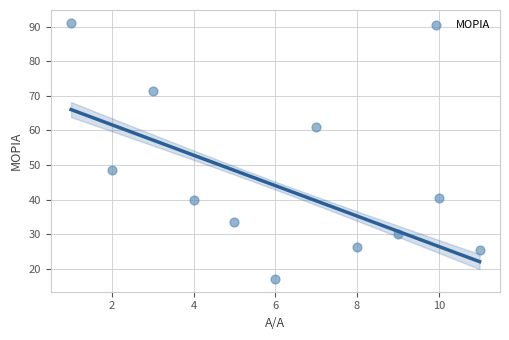

What is the average X value?

6.0